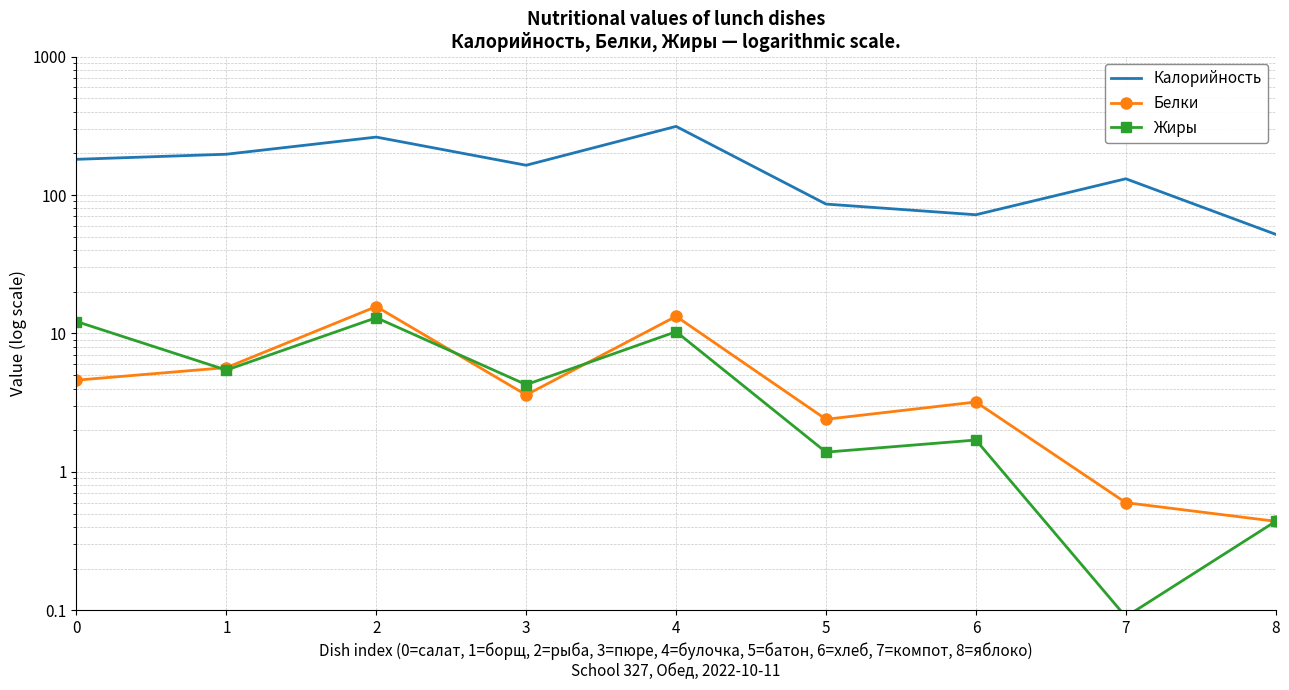

How many lines are shown in the chart?

3